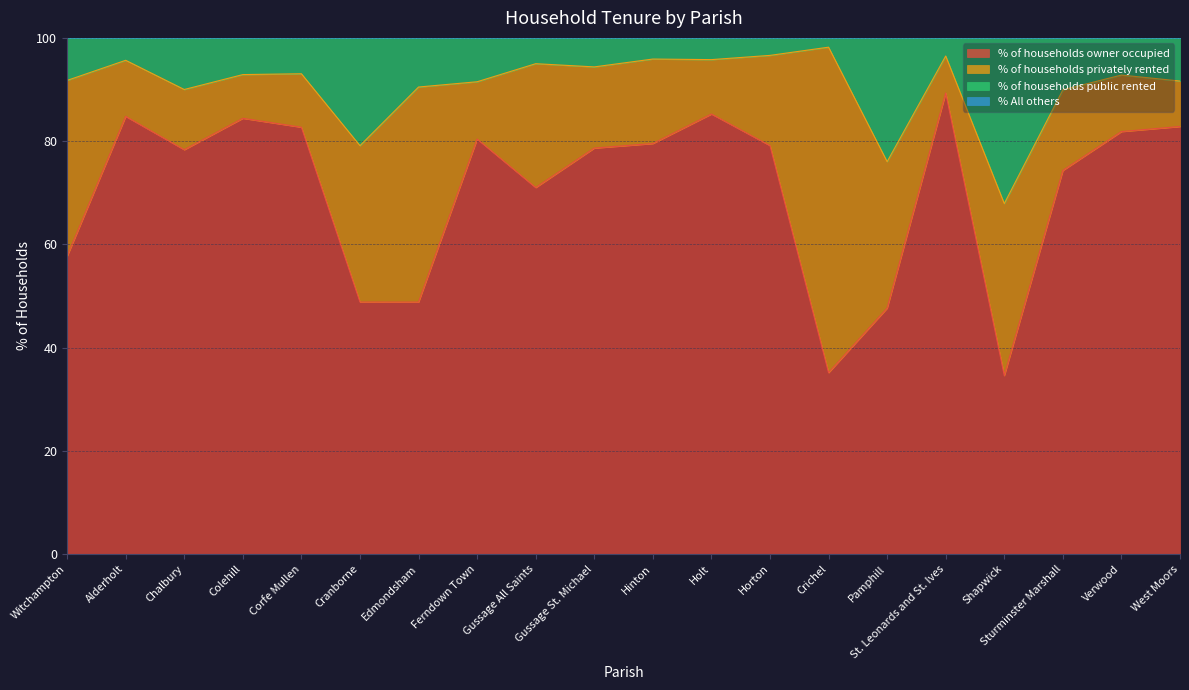

What is the difference between the % of households public rented values at Colehill and Gussage All Saints?

2.1